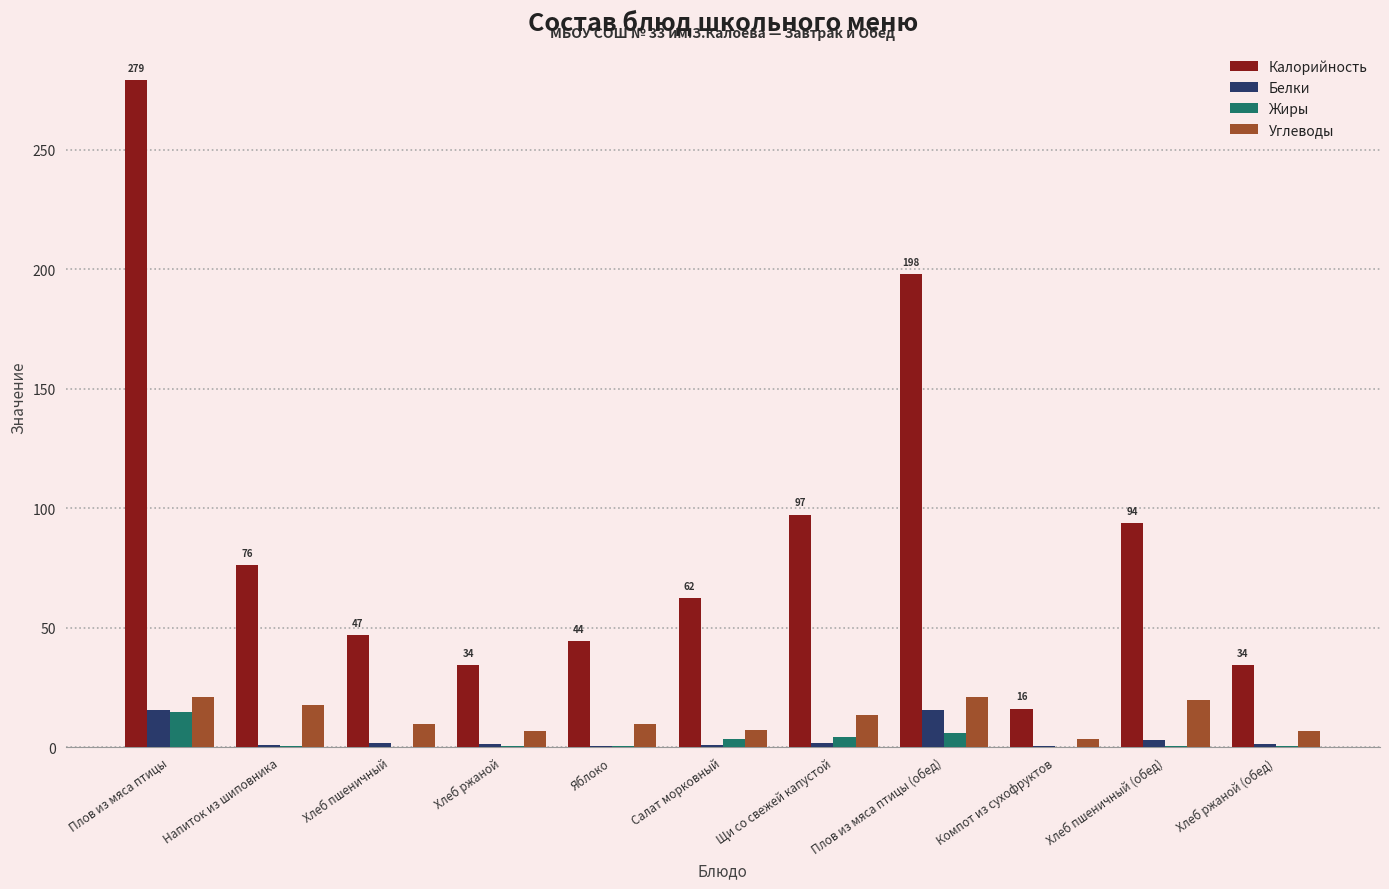

What is the maximum value for Белки?

15.5